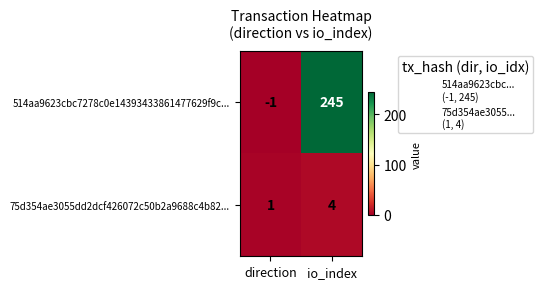

At which label is 514aa9623cbc7278c0e14393433861477629f9c... closest to 122?

direction